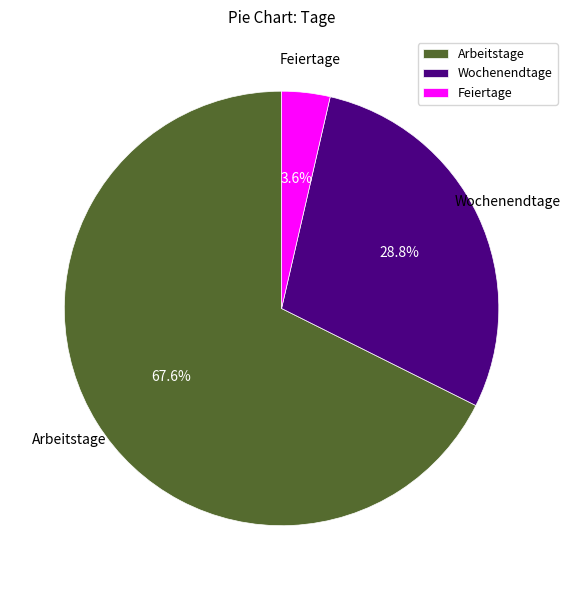

To the nearest percent, what is the difference between the largest and smallest slice percentages?

64%